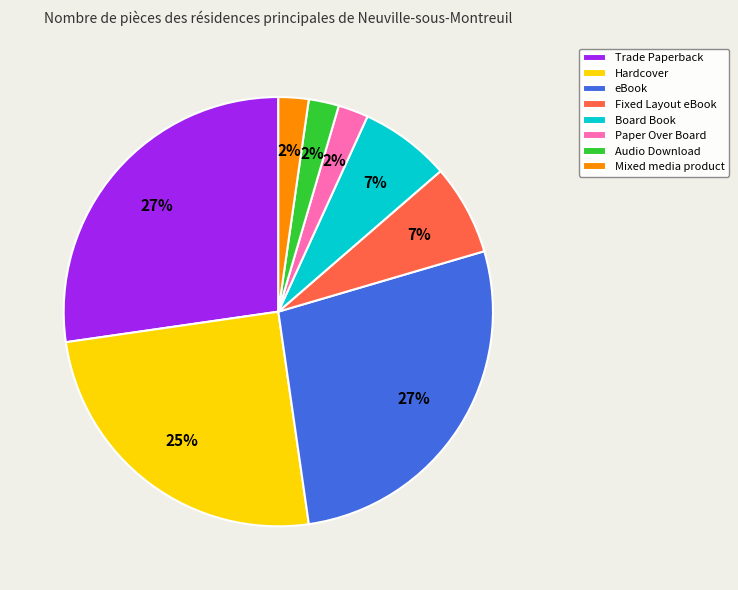

Count the number of slices in the pie.

8